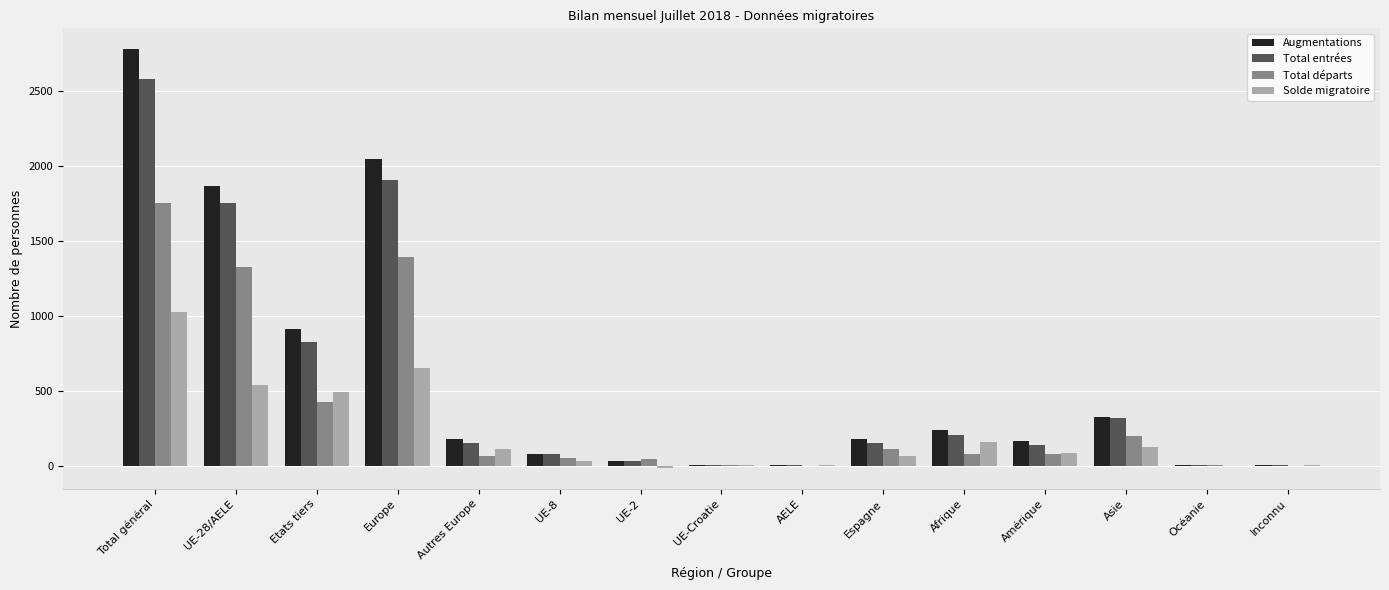

At which category is the sum across all series the highest?

Total général